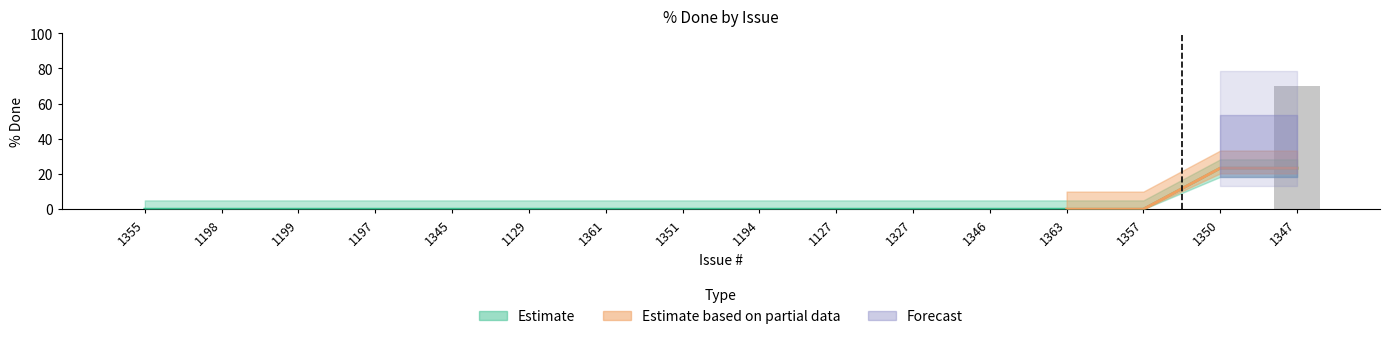

At which category does the chart reach its peak across all series?

1347